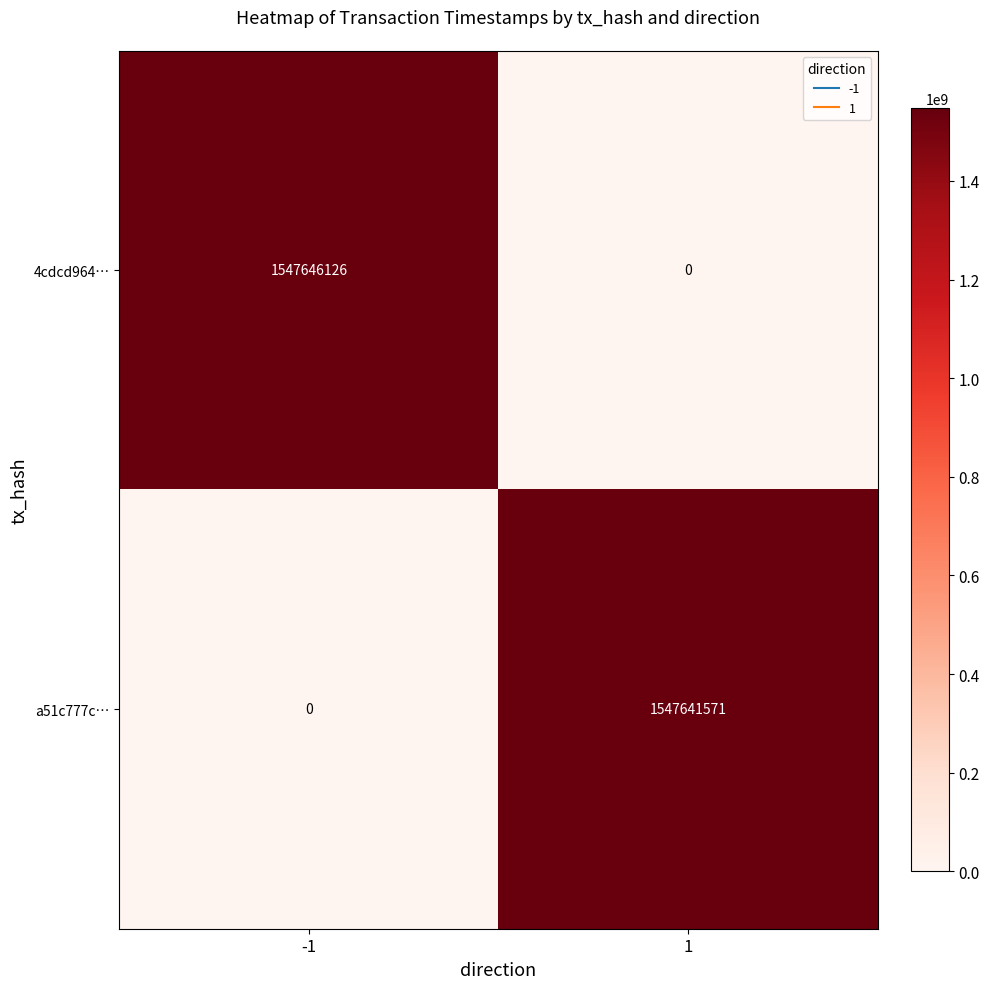

What is the sum of the 4cdcd964… values at -1 and 1?

1547646126